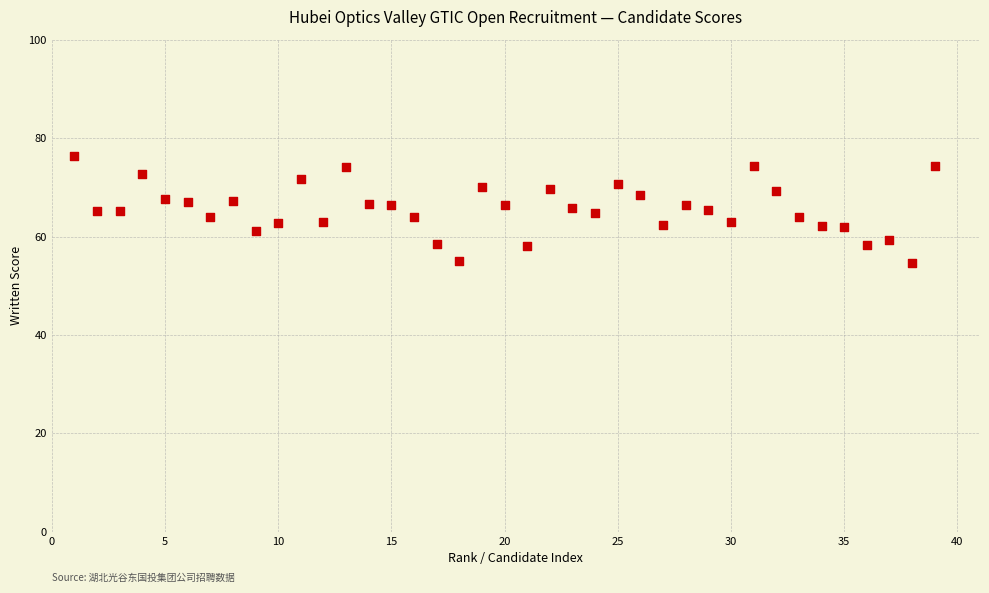

What is the range of Y values (max minus min)?

21.7